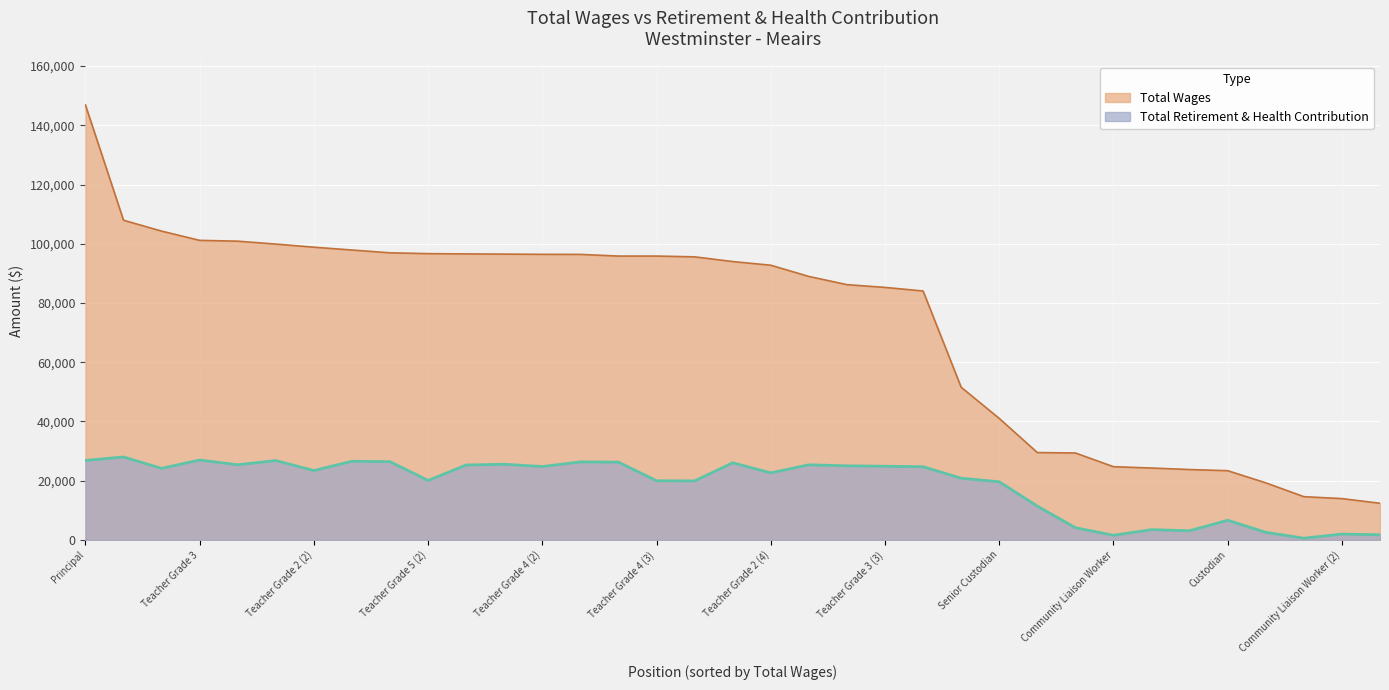

What is the greatest value displayed?

146883